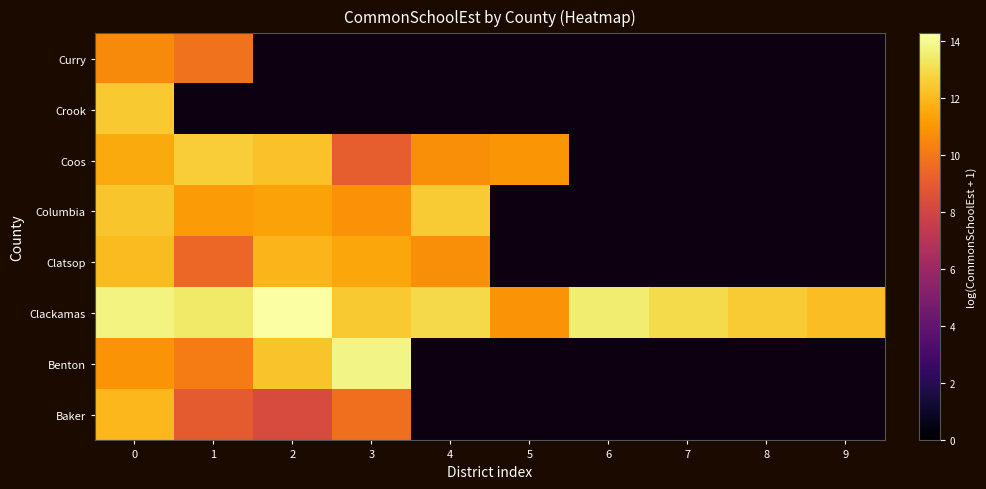

List the labels in order of Clackamas value, smallest first.

5, 9, 3, 8, 4, 7, 1, 6, 0, 2